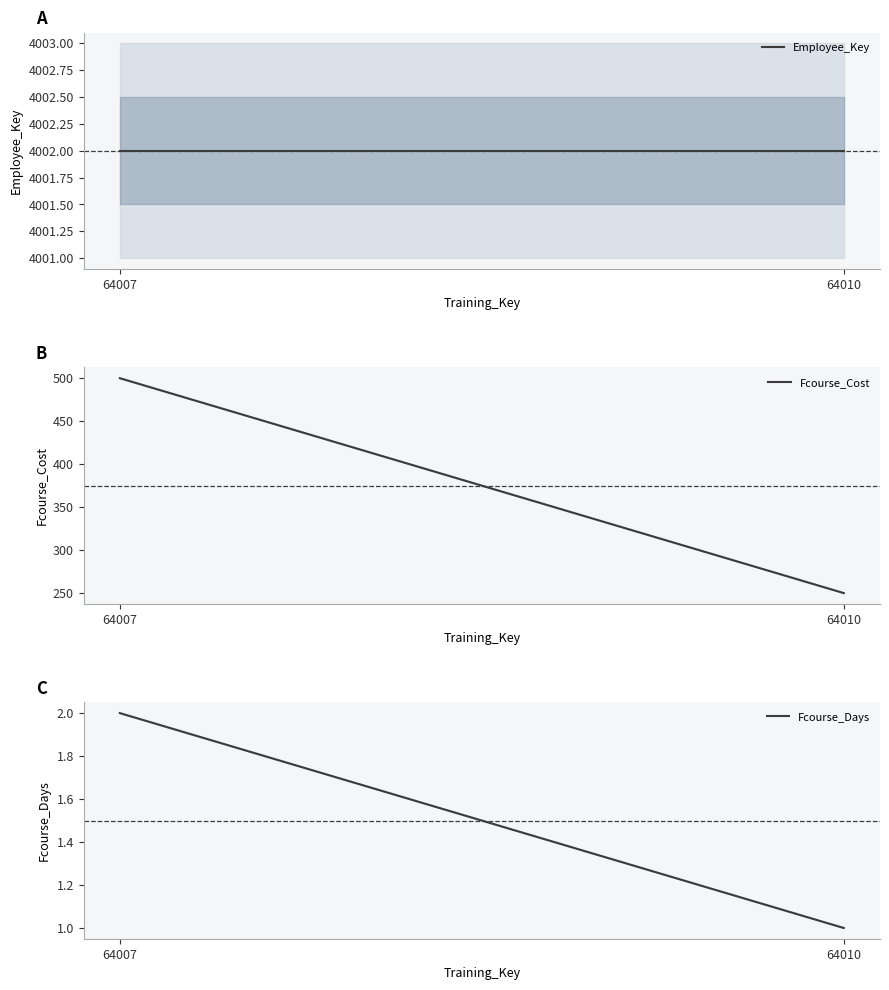

Reading right to left, list all the values displayed in this chart.

Employee_Key: 64010=4002	64007=4002
Fcourse_Cost: 64010=250	64007=500
Fcourse_Days: 64010=1	64007=2